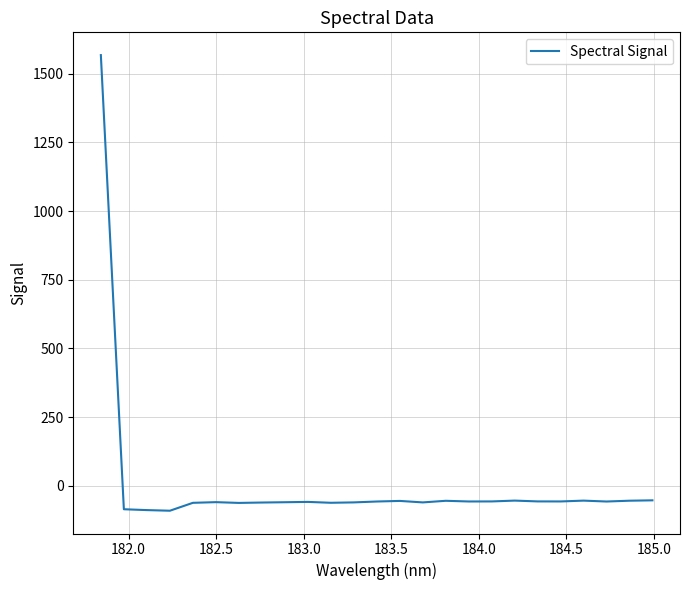

What is the maximum value shown in the chart?

1567.5